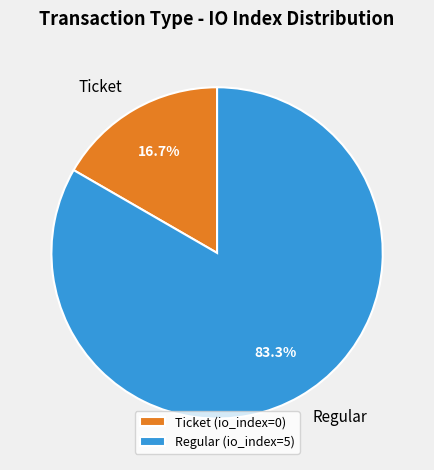

Does any single category account for the majority?

Yes